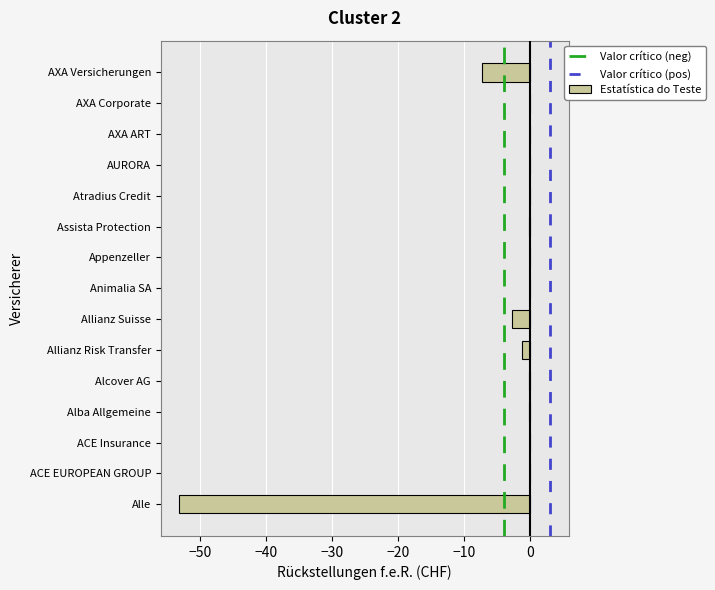

At which label is the value closest to -26?

AXA Versicherungen